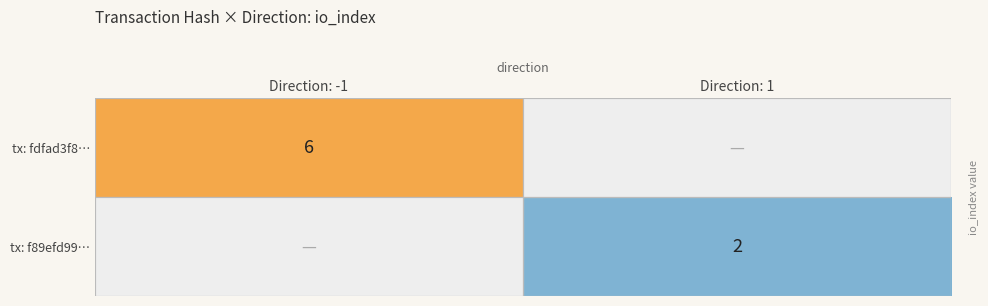

Is the value of tx: f89efd99… at Direction: 1 greater than the value of tx: fdfad3f8… at Direction: -1?

No